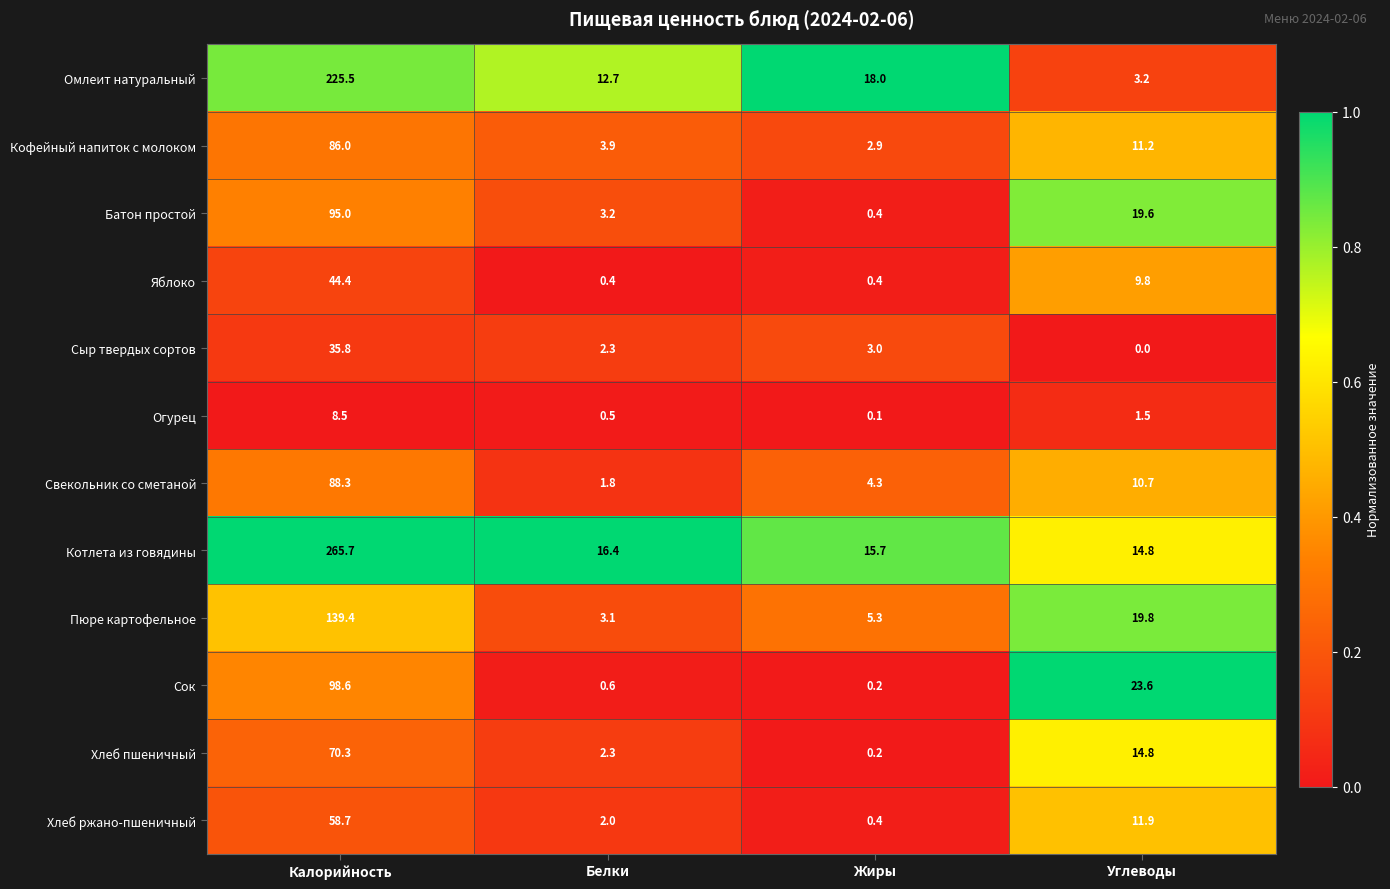

At which category does the chart reach its peak across all series?

Калорийность